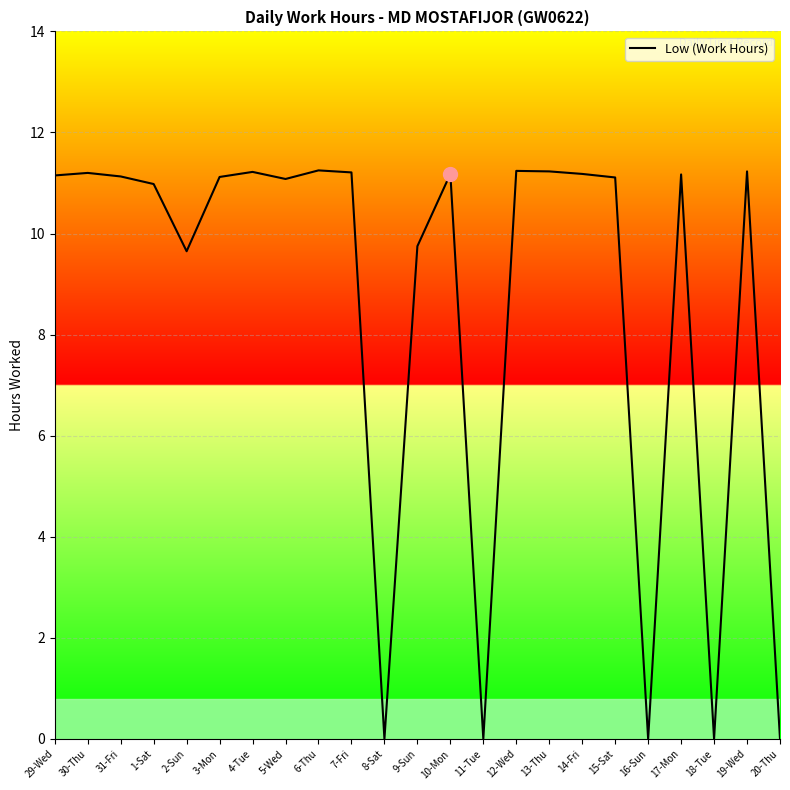

What is the ratio of the value at 19-Wed to the value at 29-Wed?

1.0